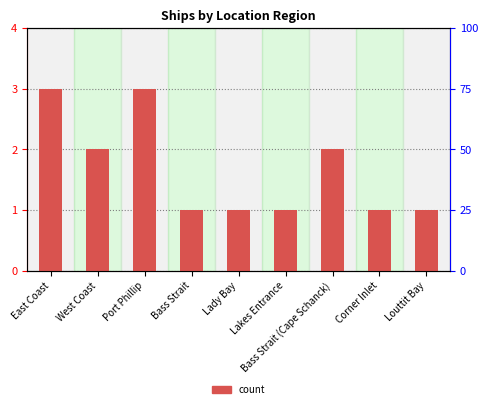

What is the ratio of the value at Bass Strait (Cape Schanck) to the value at Corner Inlet?

2.0